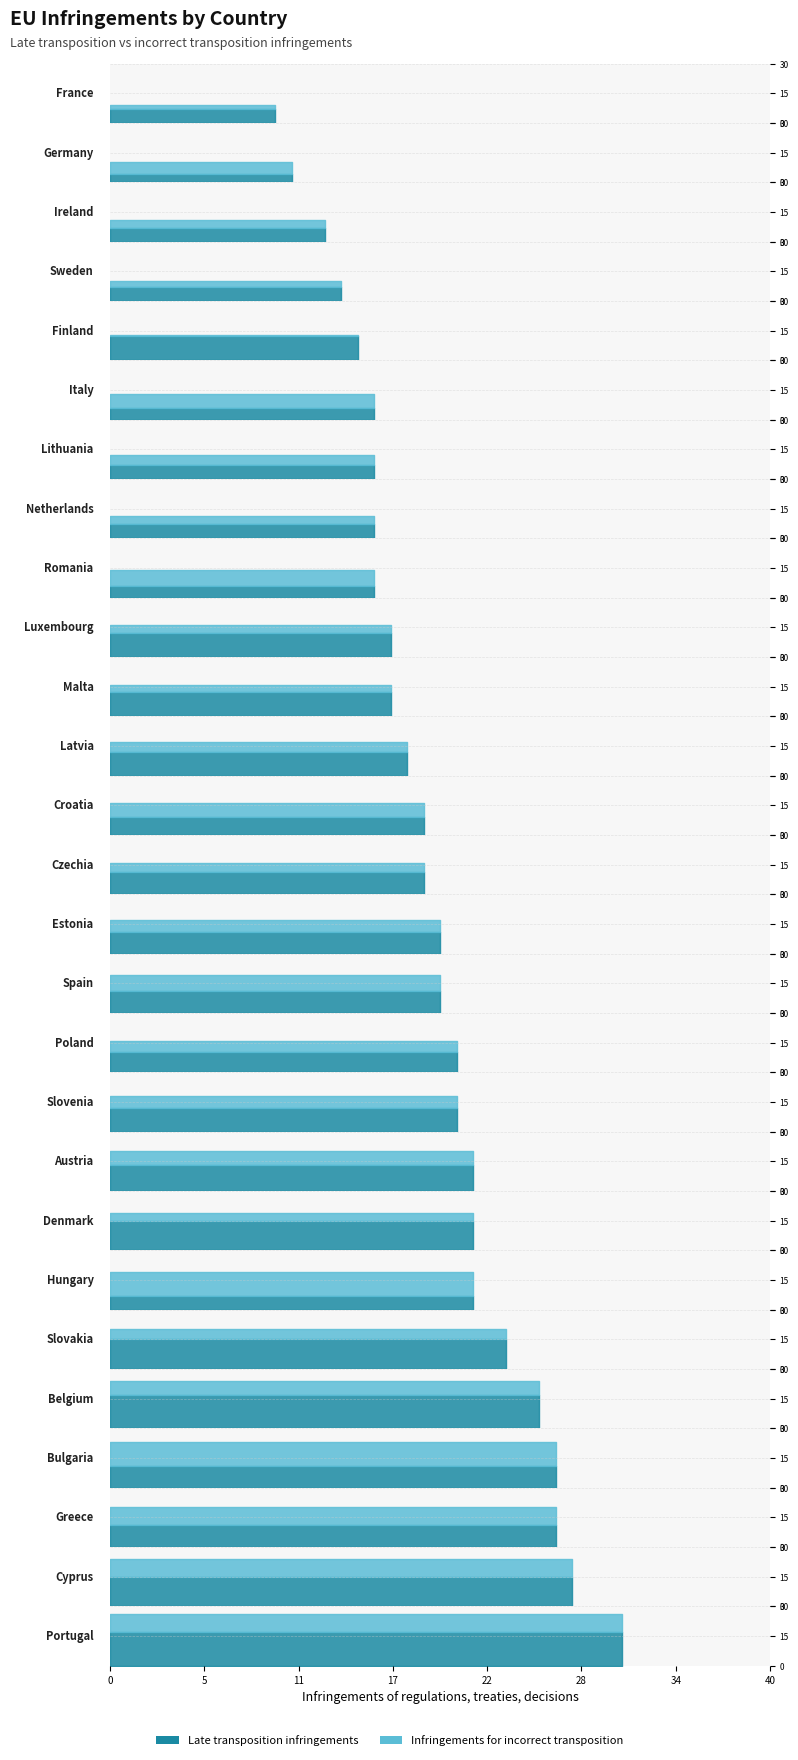

Which series ends up on top after the final intersection of Late transposition infringements and Infringements for incorrect transposition?

Late transposition infringements